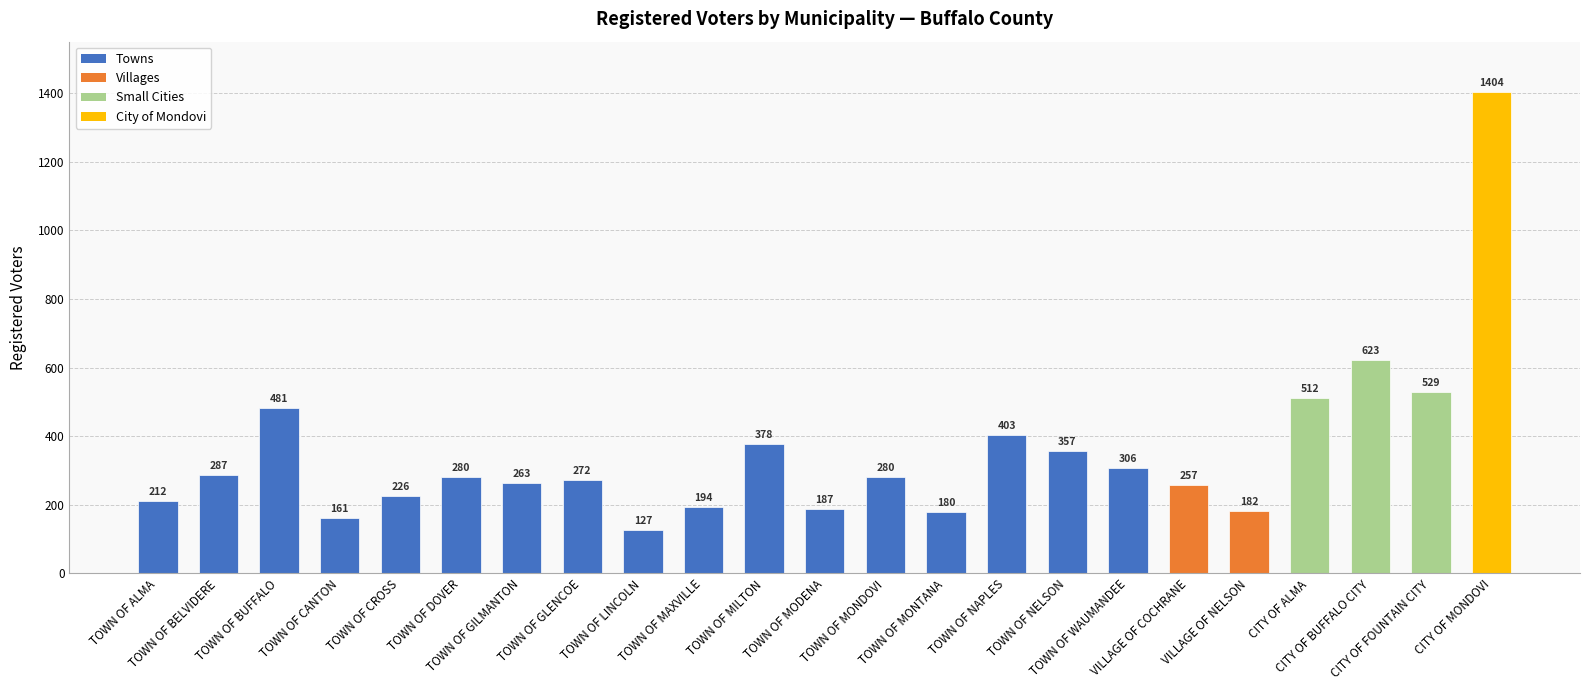

Count the number of categories in the chart.

23